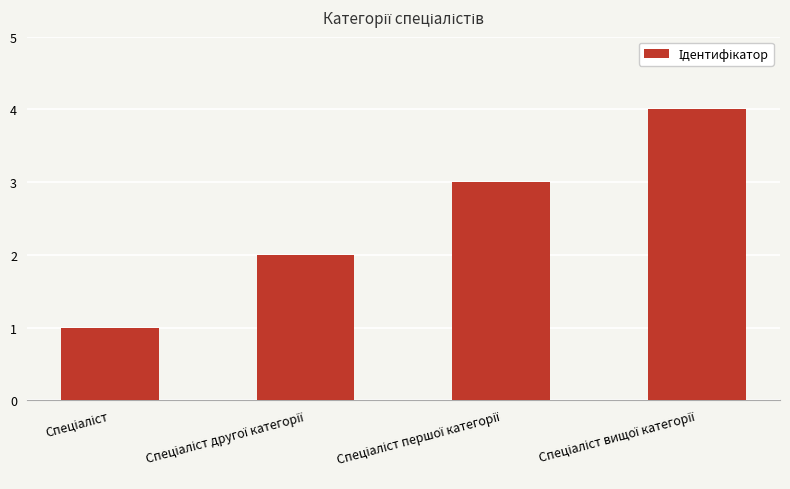

What is the maximum value shown in the chart?

4